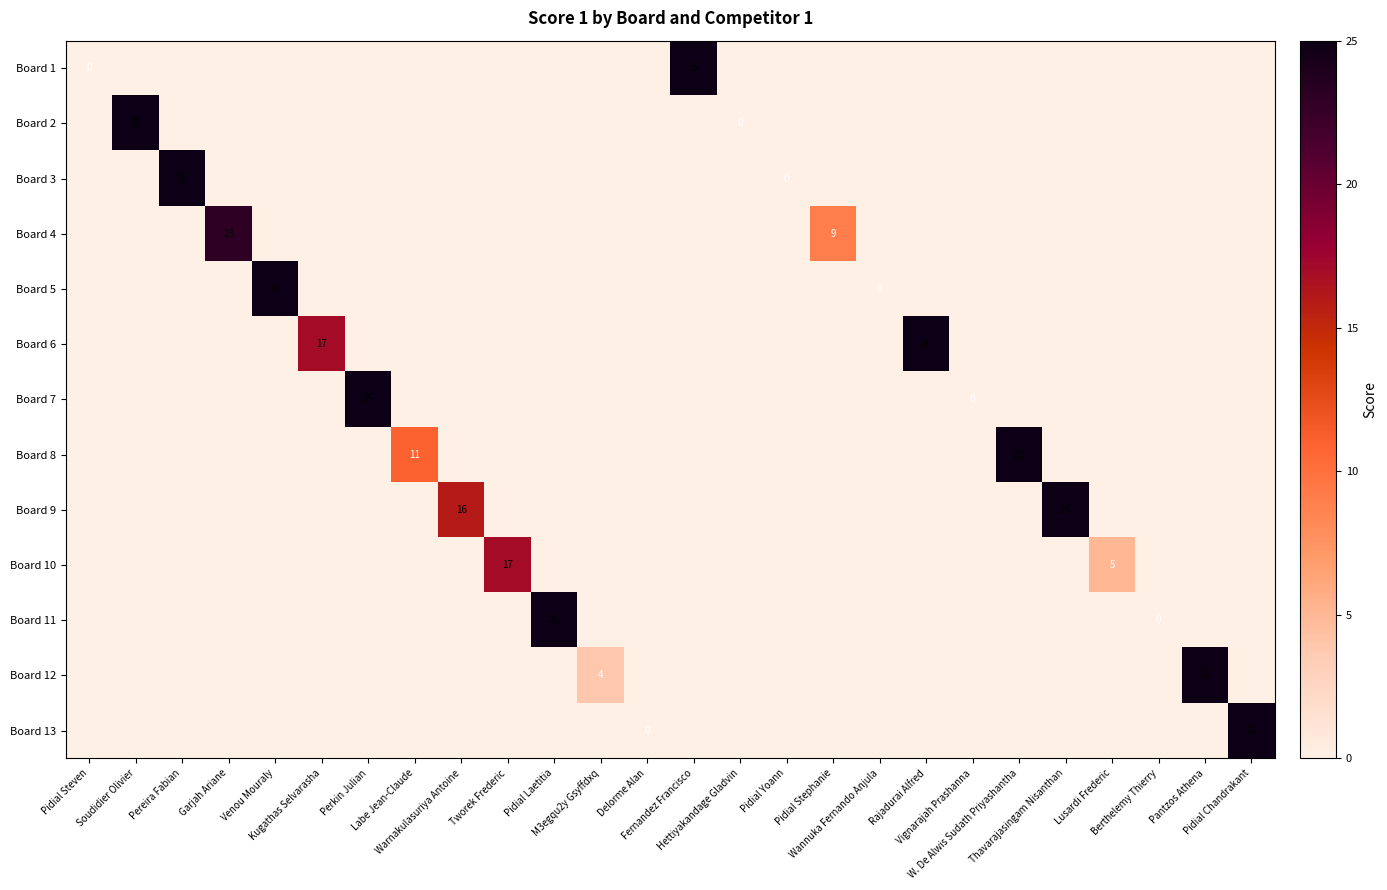

What is the total value across all series at Pidial Chandrakant?

25